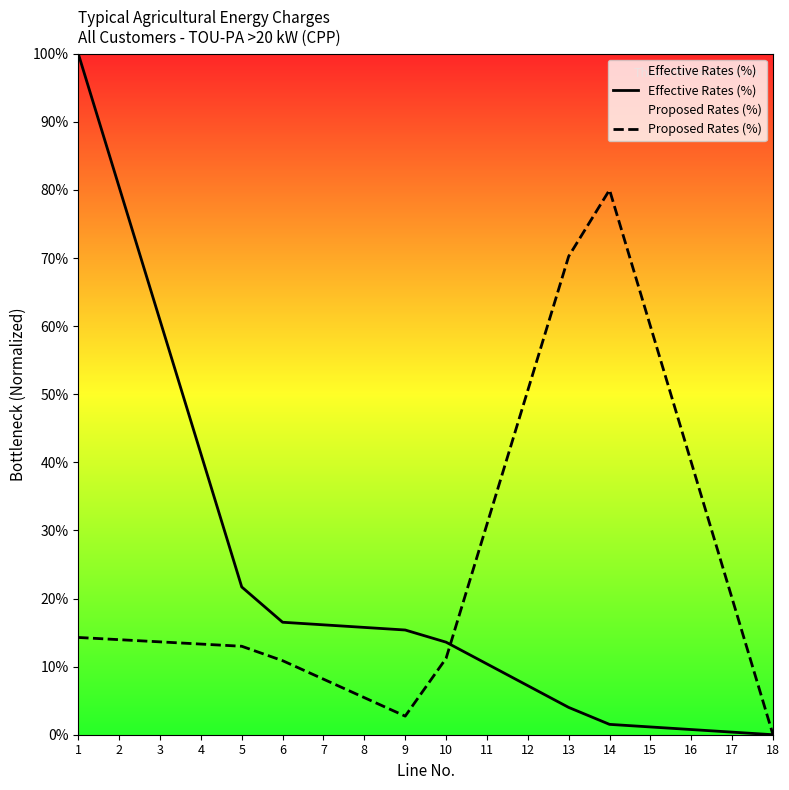

True or false: Effective Rates (%) has more than 1 interior local peaks.

False